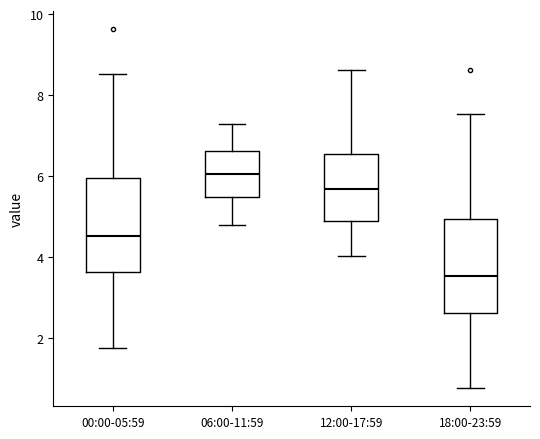

Reading left to right, read every box against the y-axis: the position of its median line, the range the box covers, and the ends of its whiskers. The values are not printed on the chart, so give them approximately, as read against the axis.

00:00-05:59: median 4.6, box 3.6 to 6.0, whiskers 1.8 to 8.6
06:00-11:59: median 6.0, box 5.6 to 6.6, whiskers 4.8 to 7.4
12:00-17:59: median 5.6, box 4.8 to 6.6, whiskers 4.0 to 8.6
18:00-23:59: median 3.6, box 2.6 to 5.0, whiskers 0.8 to 7.6